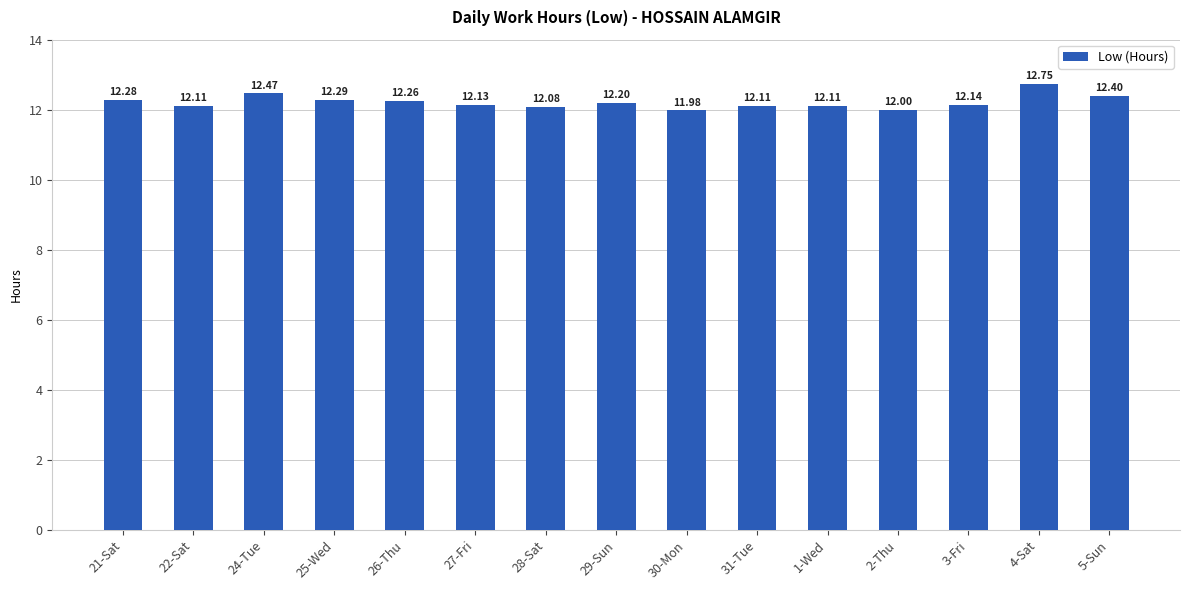

What position from the left is 5-Sun?

15